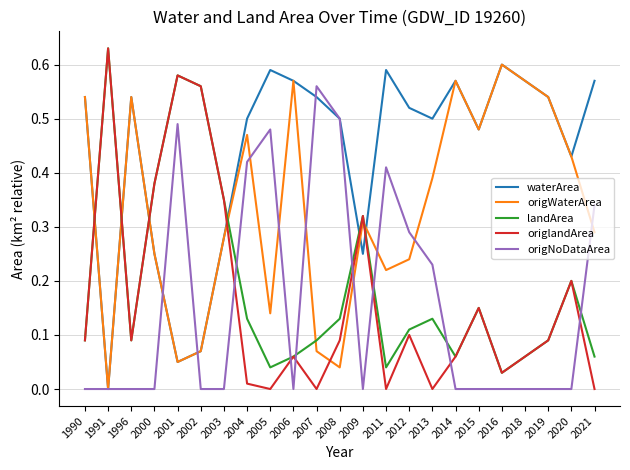

The origNoDataArea series shows 0.0 at 1990. True or false?

True